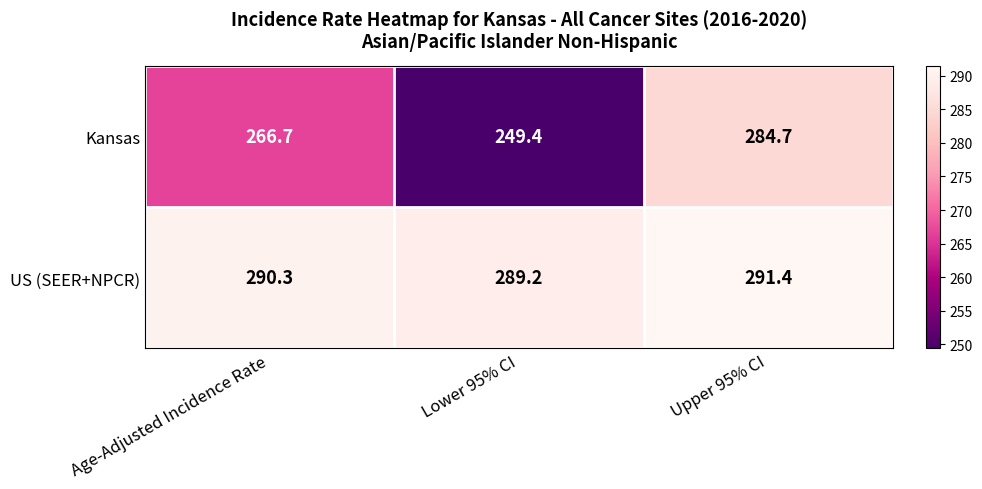

Rank the series at Lower 95% CI from highest to lowest value.

US (SEER+NPCR), Kansas